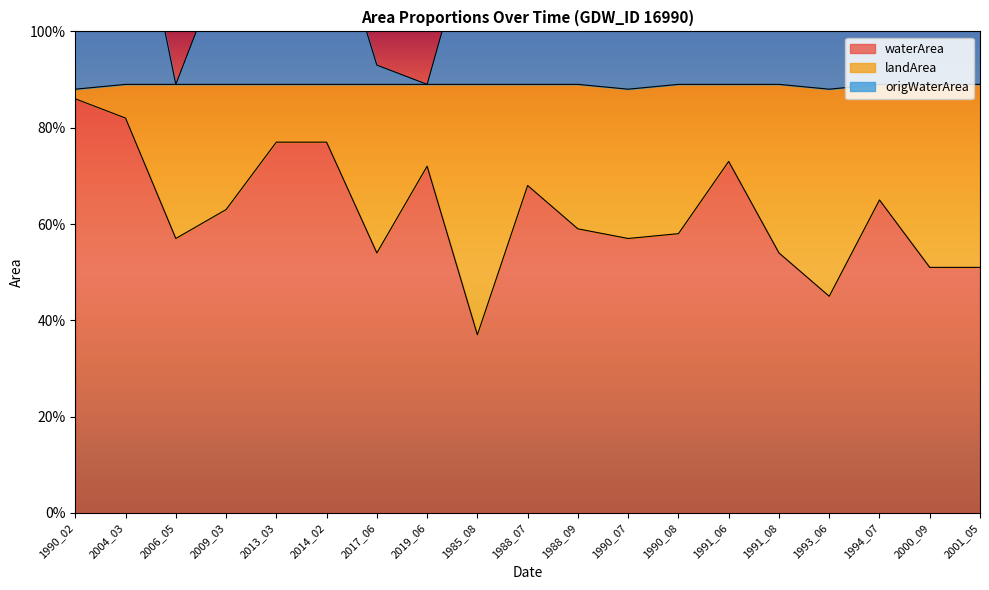

How many interior local valleys does the waterArea series have?

5